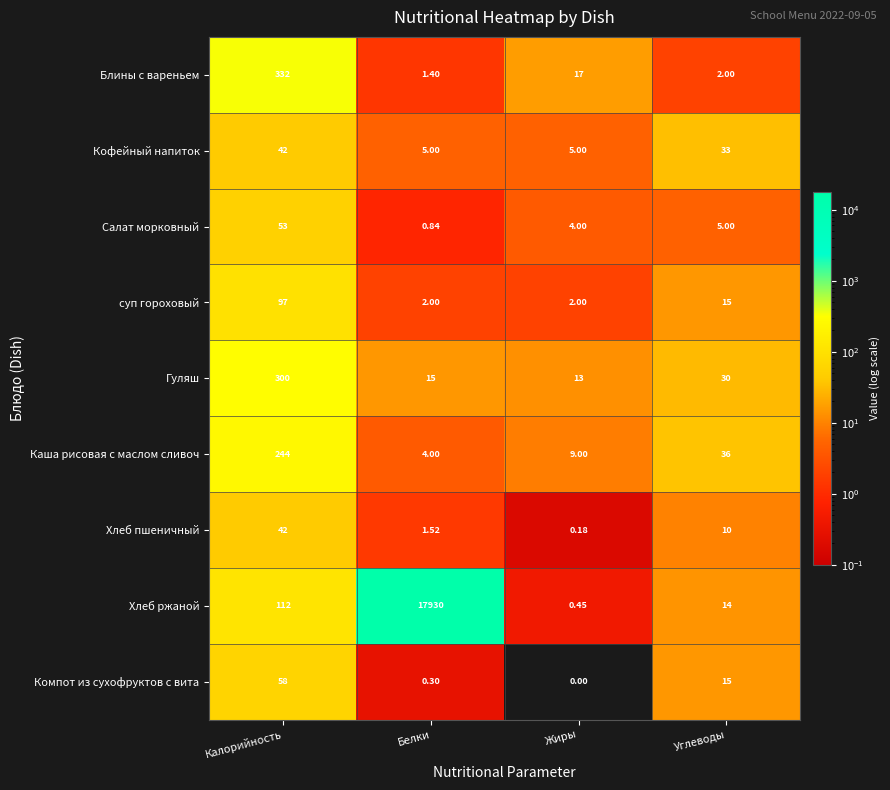

Which category has the highest value across all series?

Белки